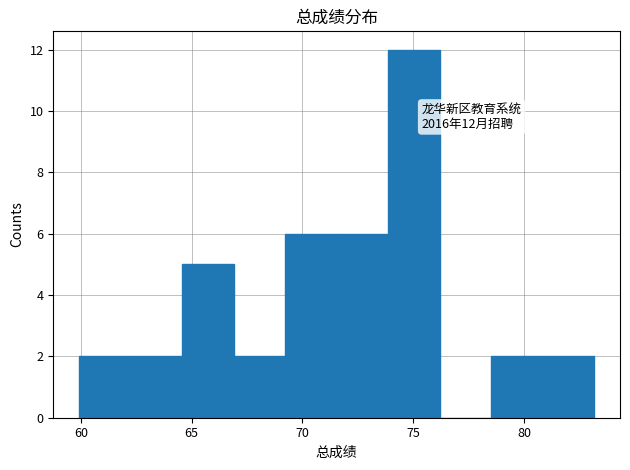

Which range on the x-axis has the tallest bar?

74.0 to 76.0